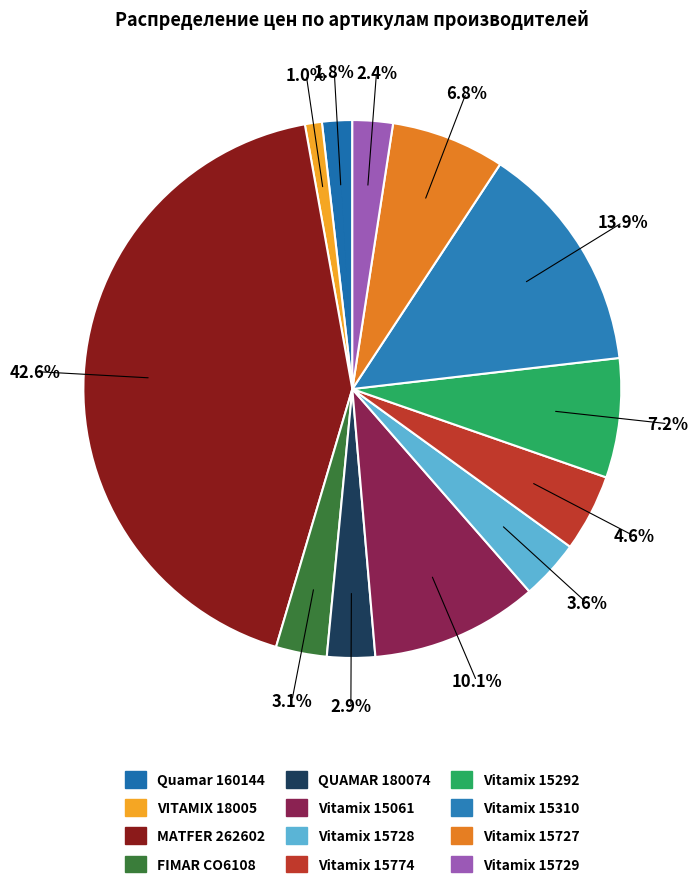

To the nearest percent, what is the combined percentage of Vitamix 15727 and QUAMAR 180074?

10%